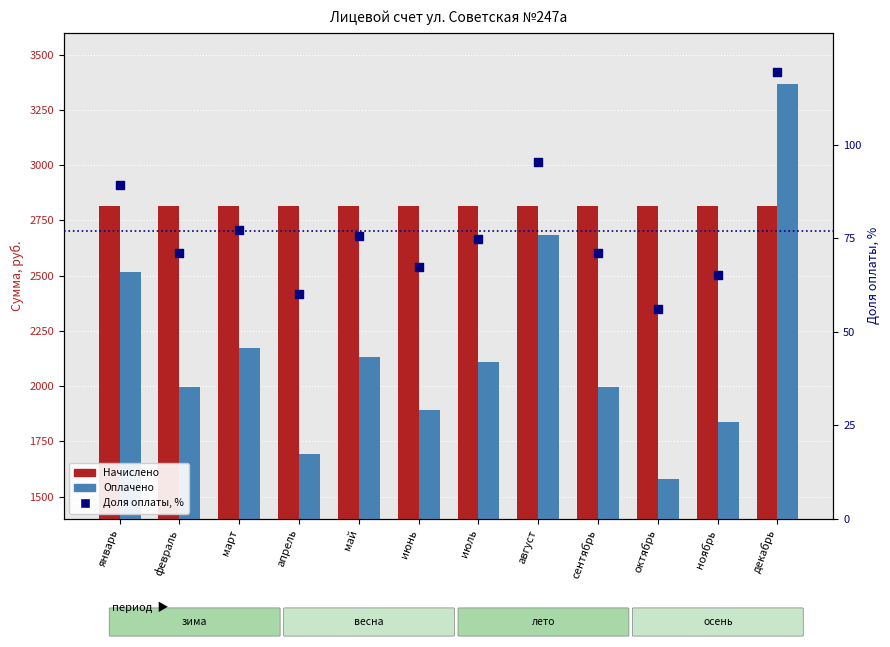

Which series reaches the maximum Y coordinate?

Оплачено